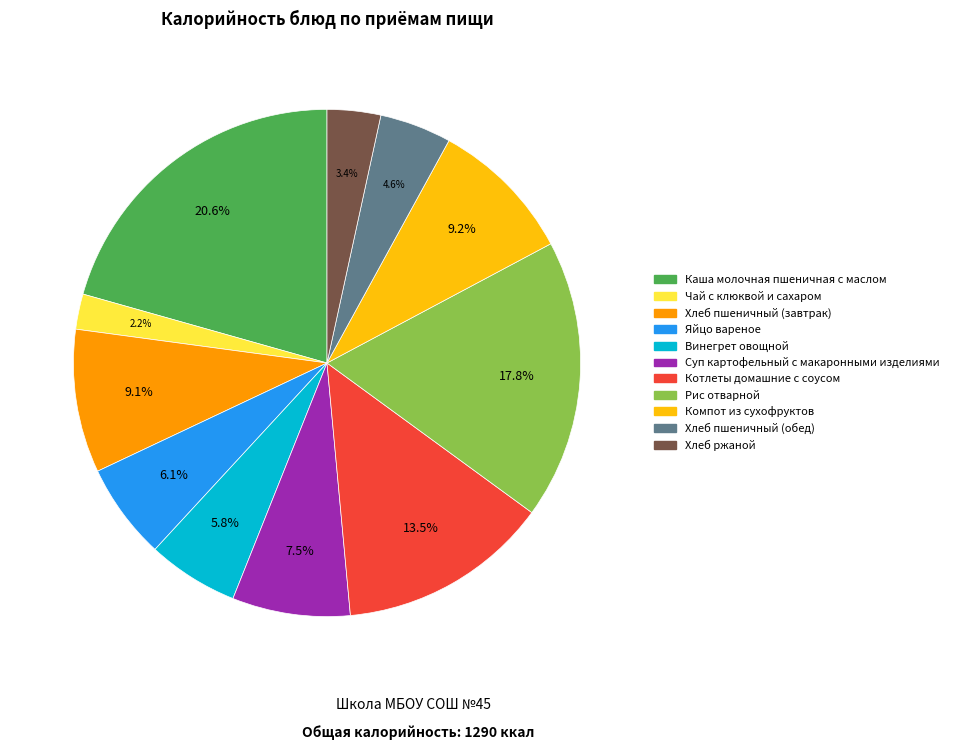

Is Котлеты домашние с соусом the majority of the pie?

No